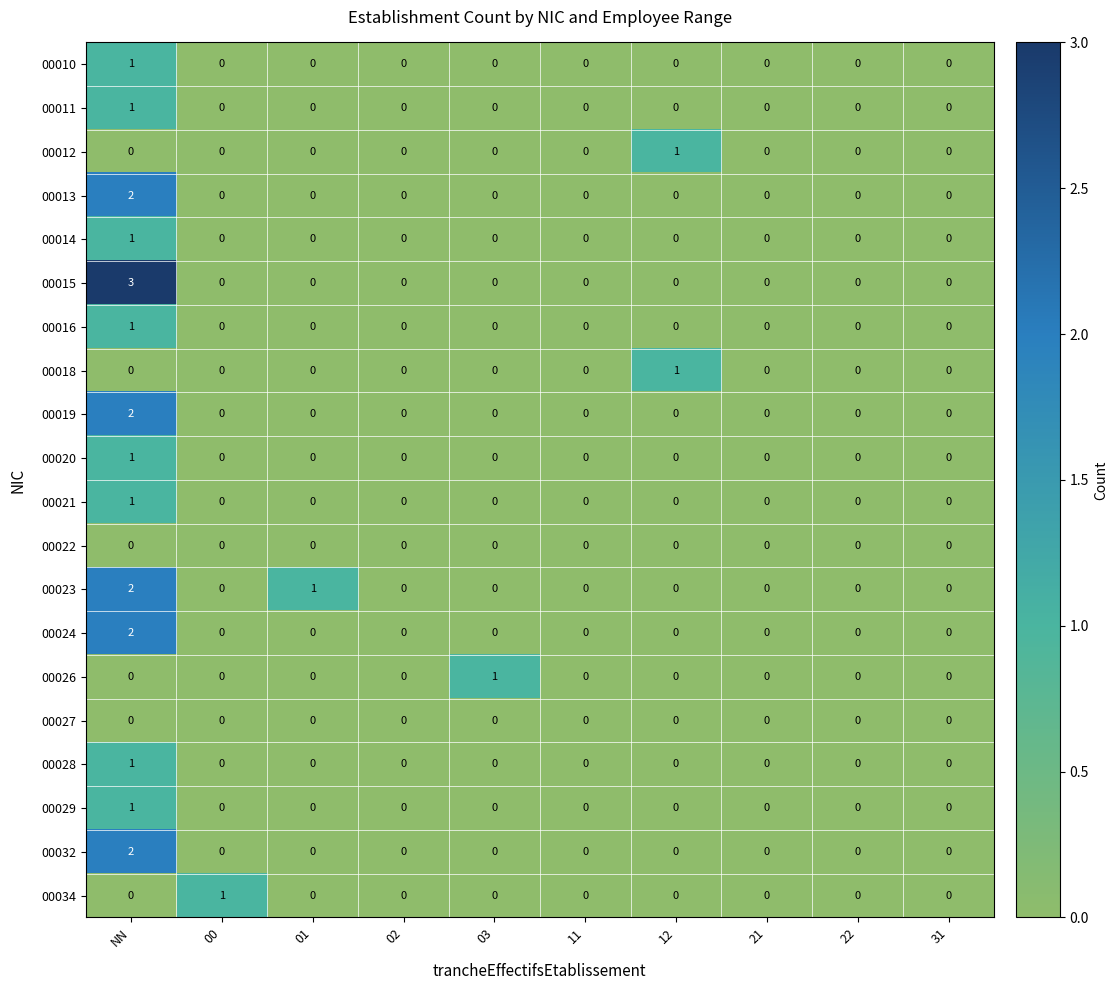

True or false: 00019 has a value of 0 at 21.

True